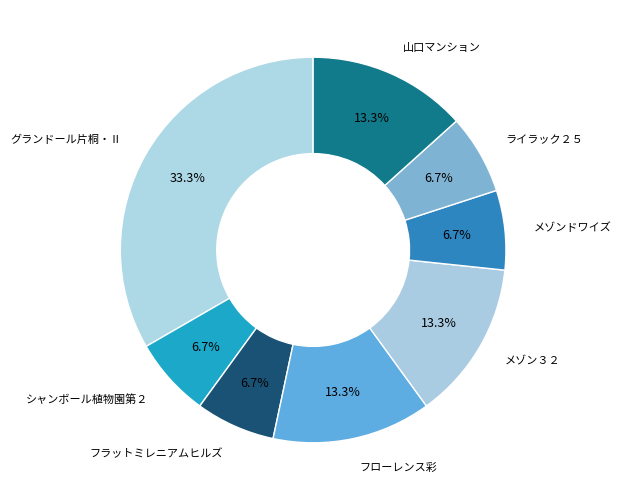

Combined, what portion of the pie is メゾン３２ and フラットミレニアムヒルズ?

20.0%